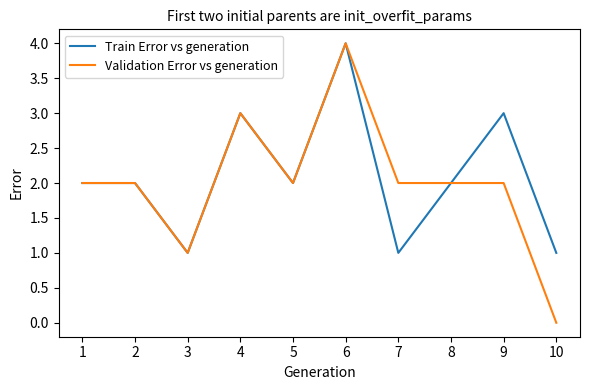

Reading left to right, what are all the values shown in this chart?

Train Error vs generation: 2	2	1	3	2	4	1	2	3	1
Validation Error vs generation: 2	2	1	3	2	4	2	2	2	0